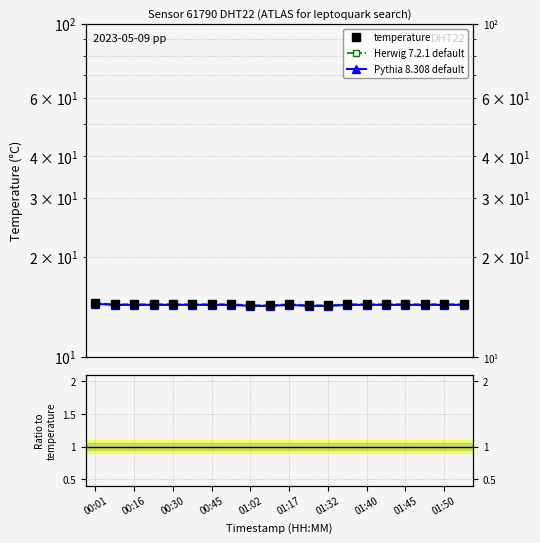

What is the difference between the second highest and minimum values in the Herwig 7.2.1 default series?

0.1